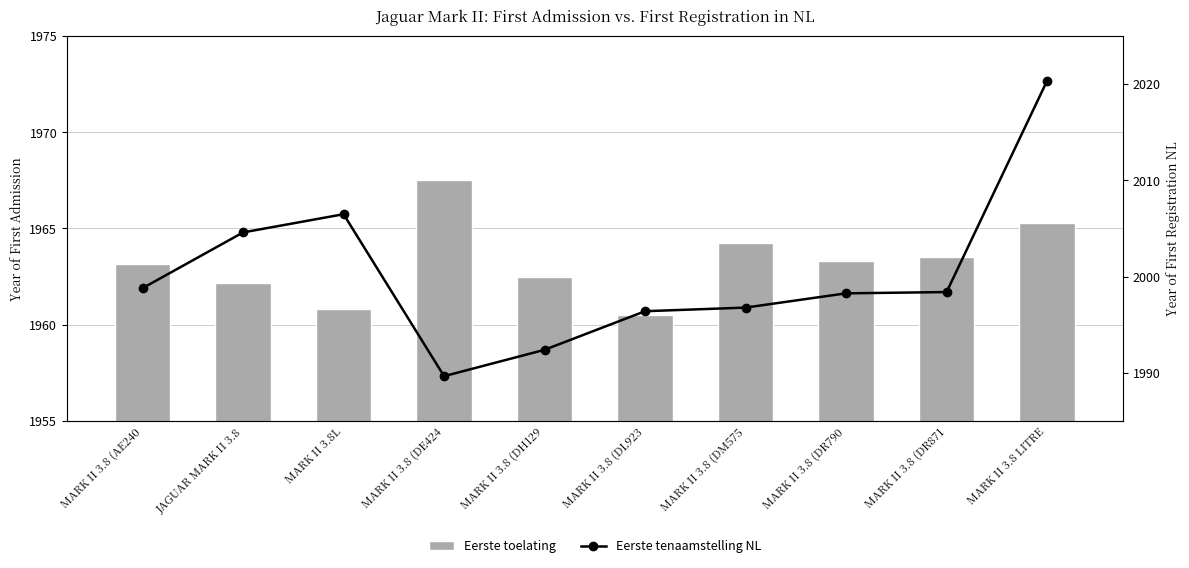

Which series changed the most between MARK II 3.8 (DE424 and MARK II 3.8 (DL923?

datum_eerste_toelating